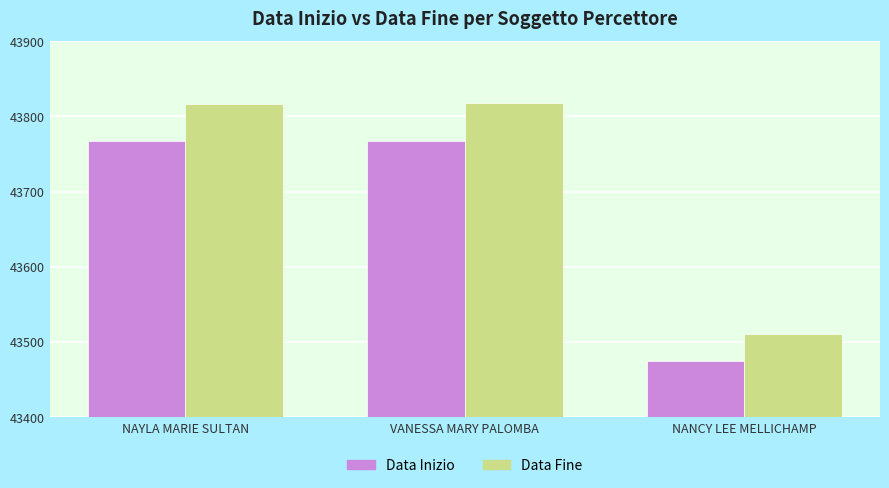

Is the value of Data Fine at VANESSA MARY PALOMBA greater than the value of Data Inizio at NANCY LEE MELLICHAMP?

Yes